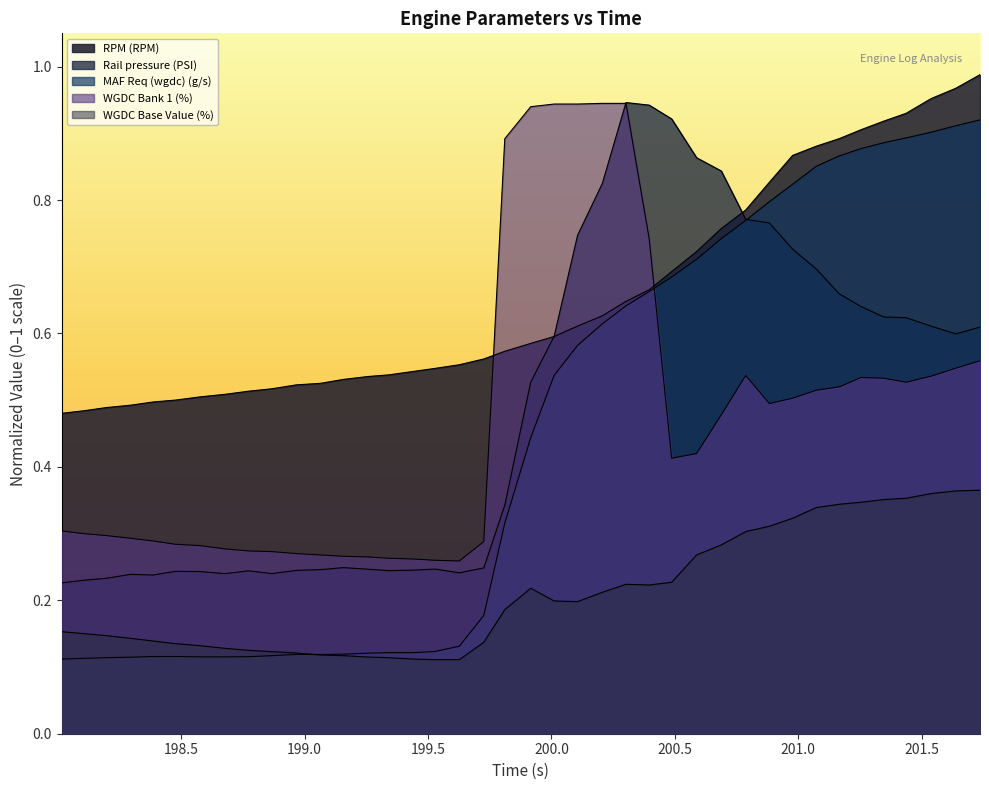

List the series in order of their peak value, highest first.

RPM (RPM), Rail pressure (PSI), WGDC Bank 1 (%), MAF Req (wgdc) (g/s), WGDC Base Value (%)